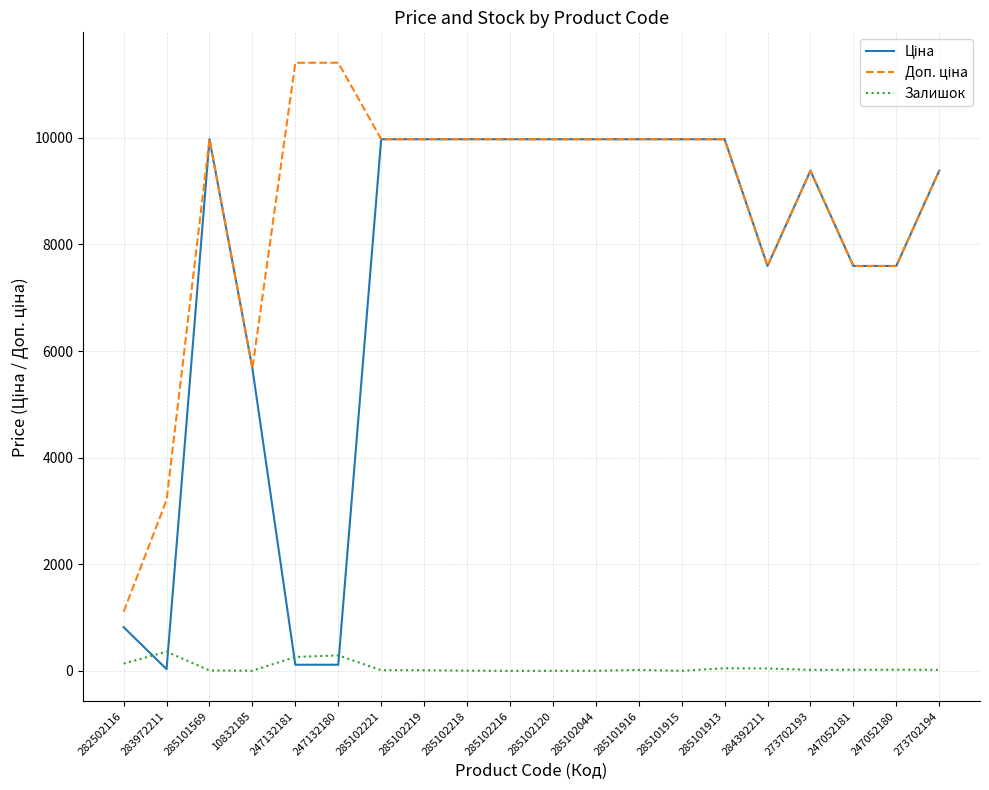

What is the maximum value shown in the chart?

11410.0